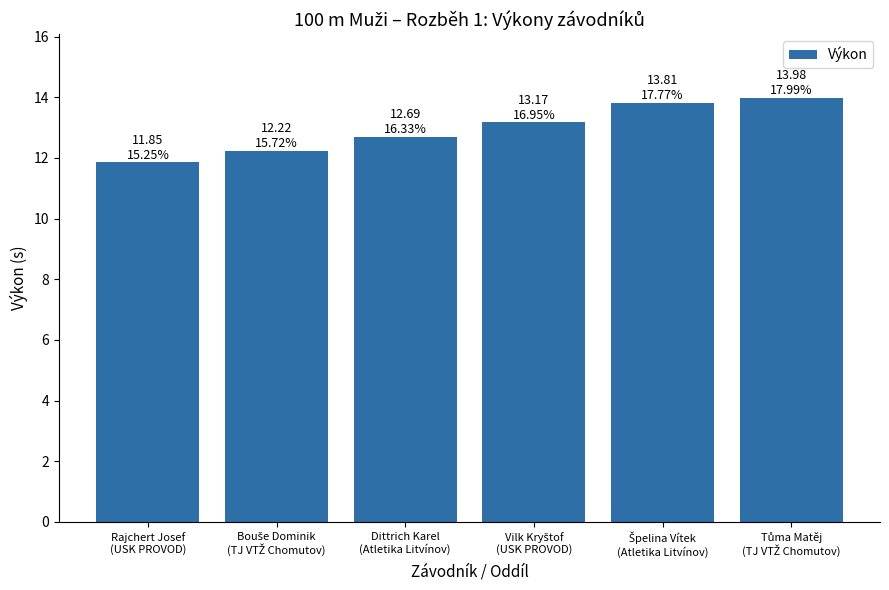

What is the greatest value displayed?

14.0